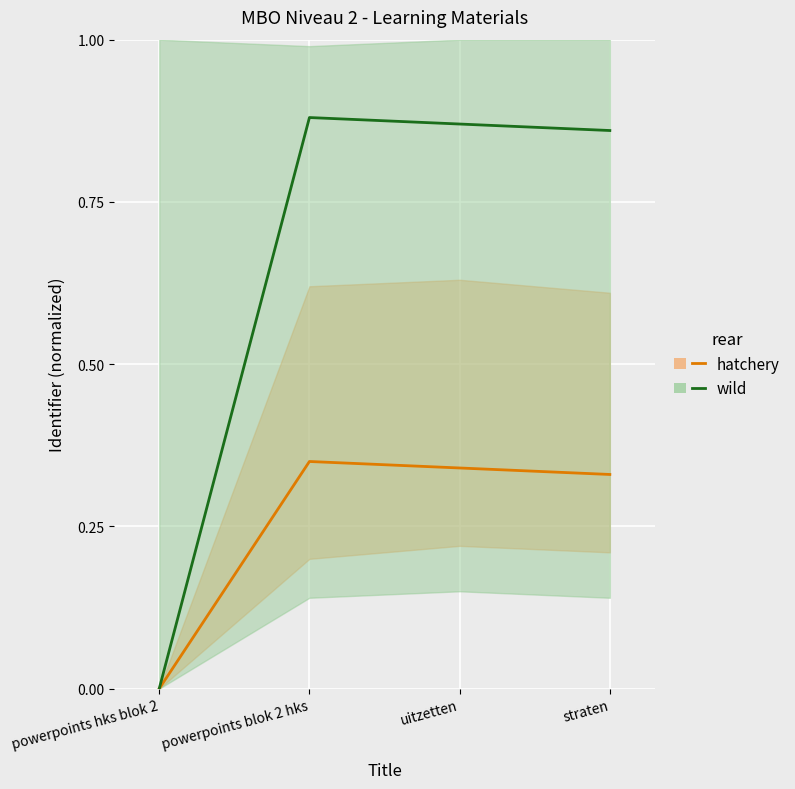

Which series has the largest total across all categories?

wild